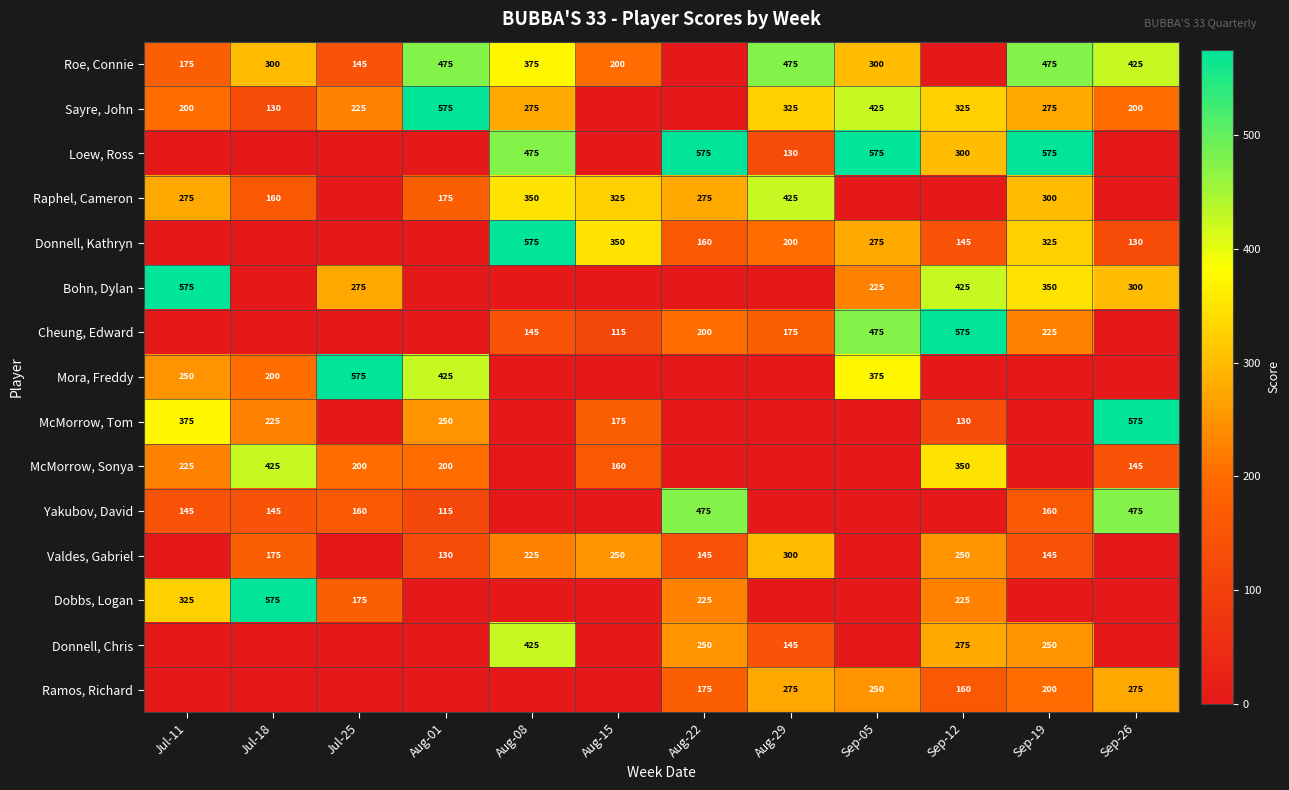

True or false: Ramos, Richard has a value of 275 at Sep-26.

True